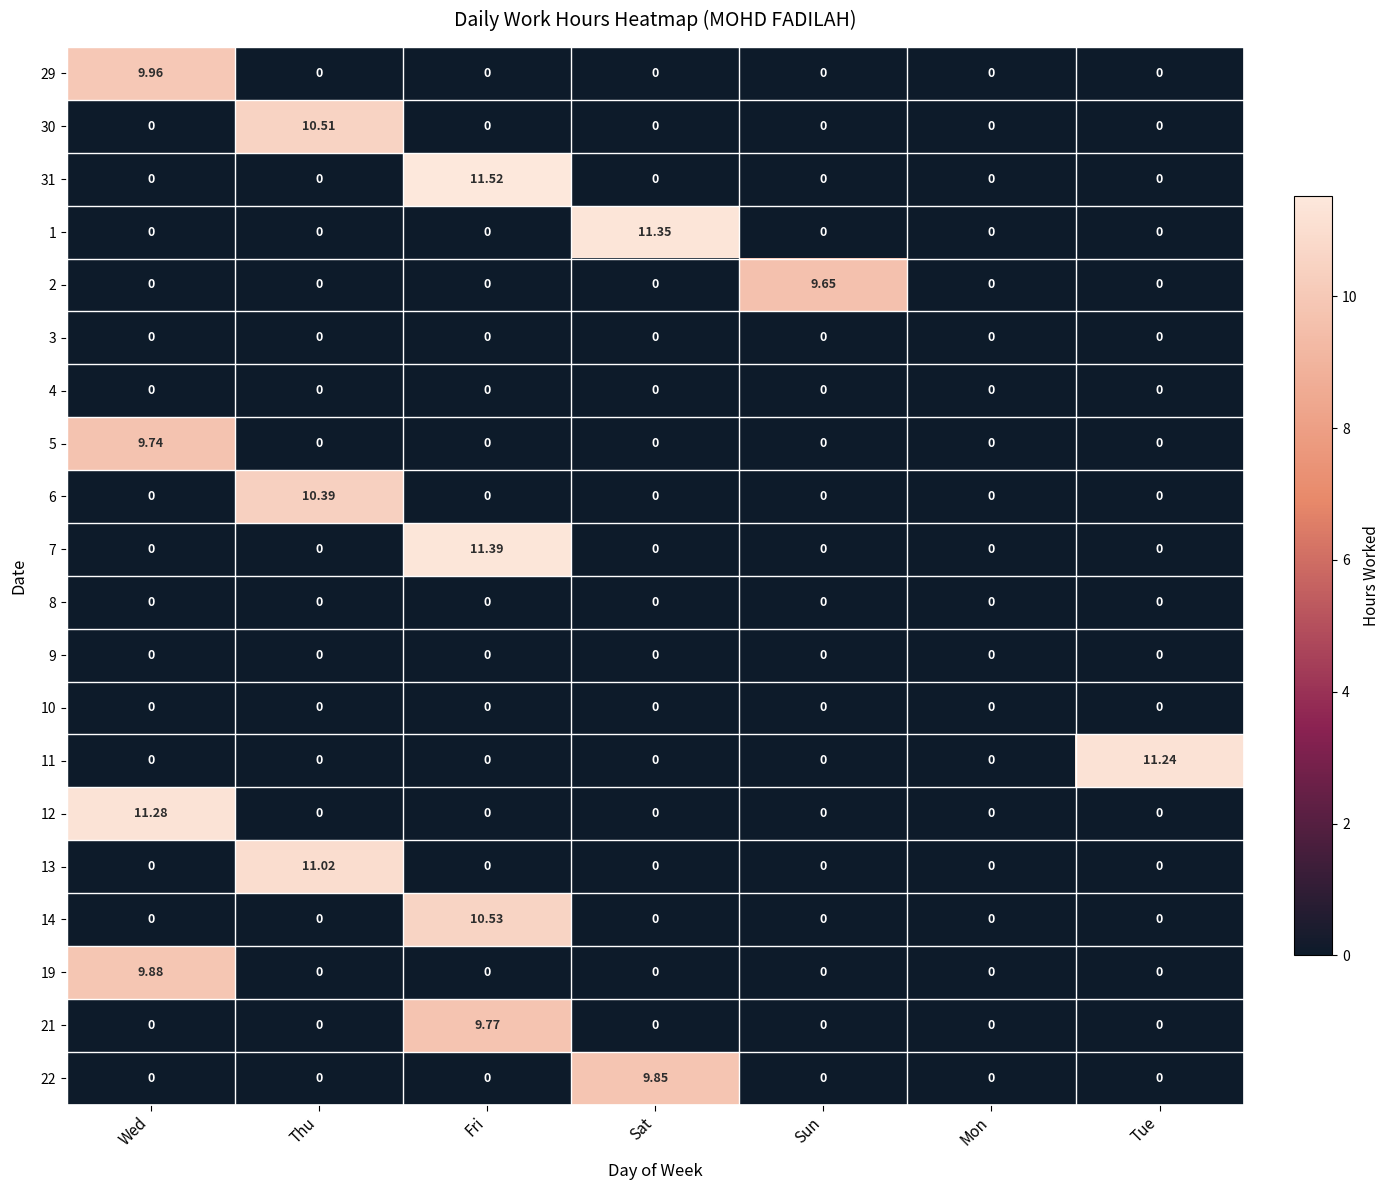

At which category is the sum across all series the highest?

Fri